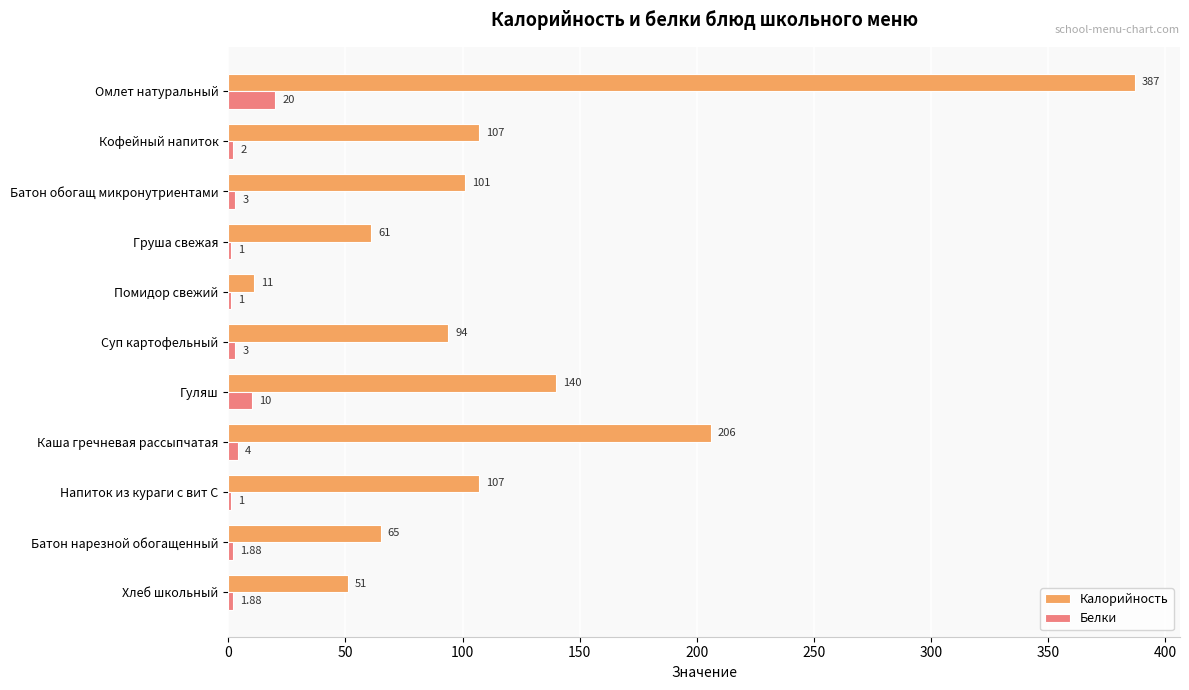

What is the sum of the Калорийность values at Батон нарезной обогащенный and Суп картофельный?

159.0